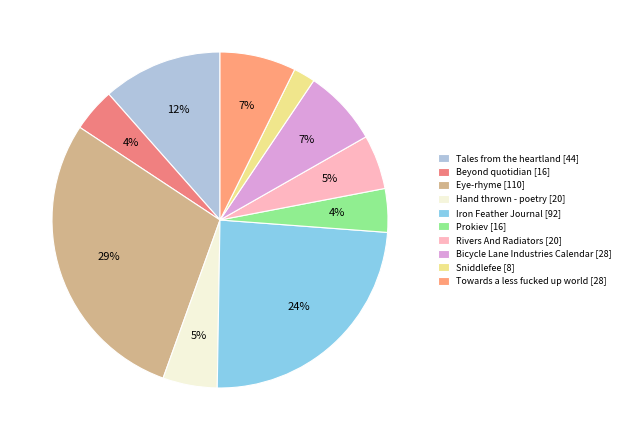

The Rivers And Radiators slice represents 5% of the pie. True or false?

True